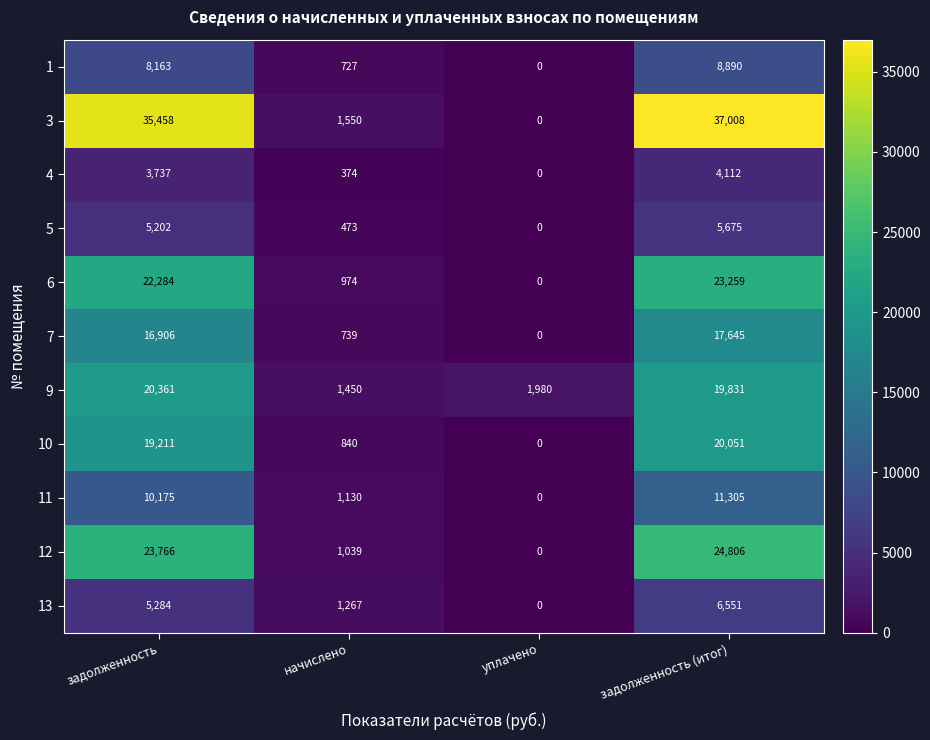

What is the sum of all 1 values?

17780